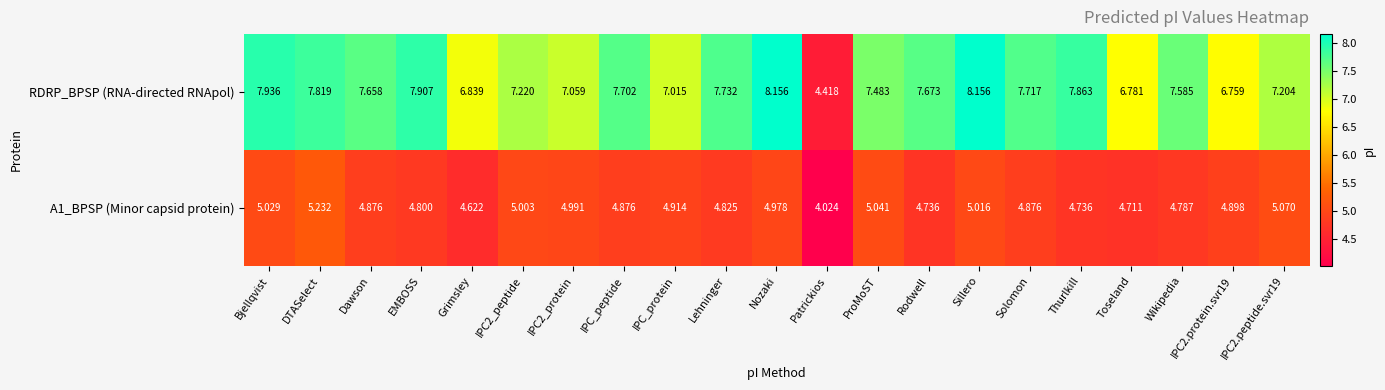

What is the total value across all series at DTASelect?

13.1